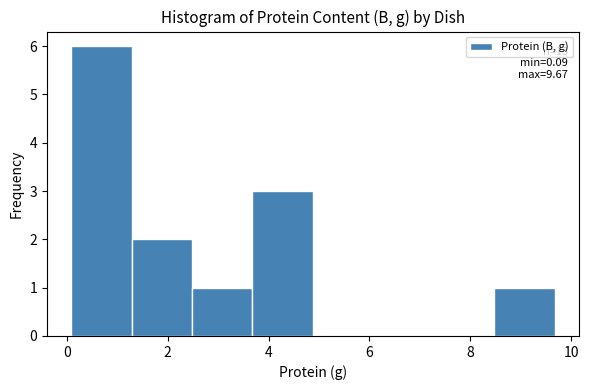

Which range on the x-axis has the tallest bar?

0.0 to 1.2